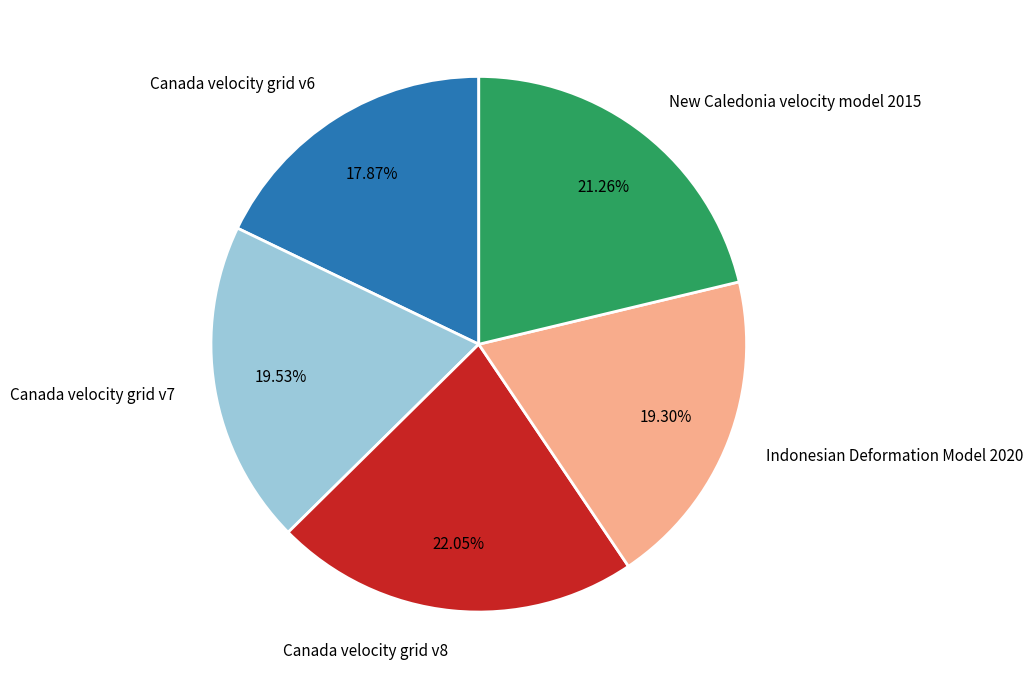

The Canada velocity grid v6 slice represents 18% of the pie. True or false?

True